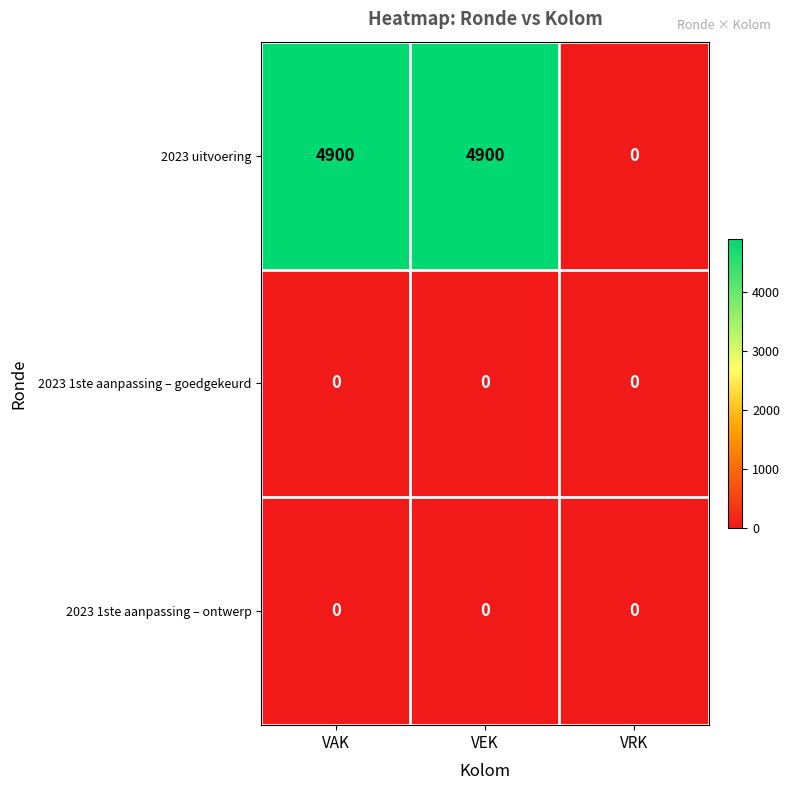

Is the value of 2023 uitvoering at VAK greater than the value of 2023 1ste aanpassing – ontwerp at VEK?

Yes